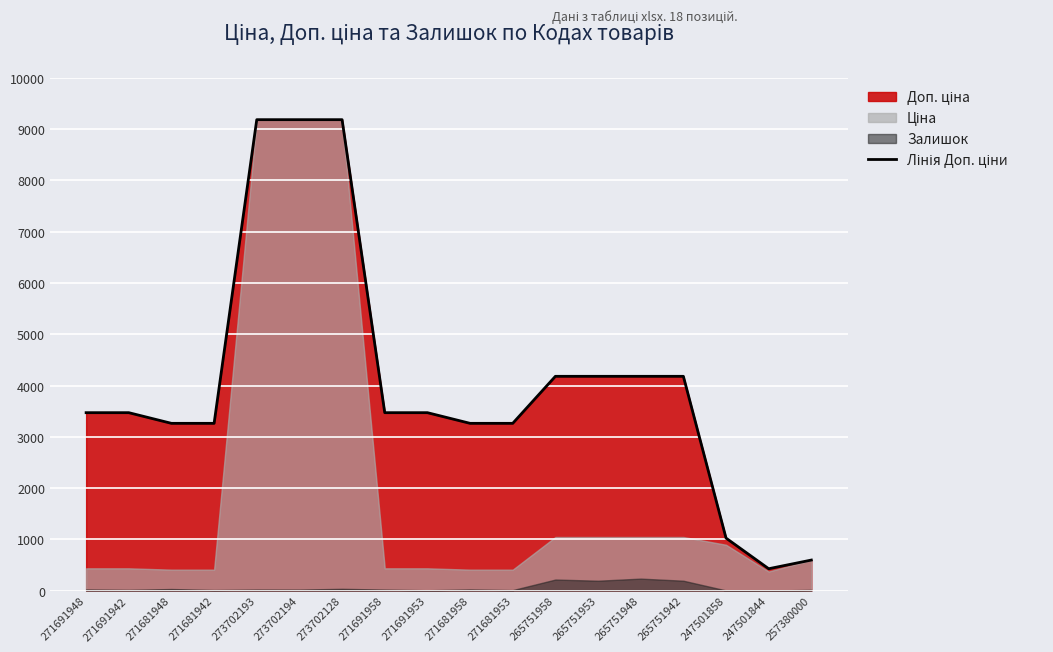

Where is the data nearest to the value 4805?

265751958